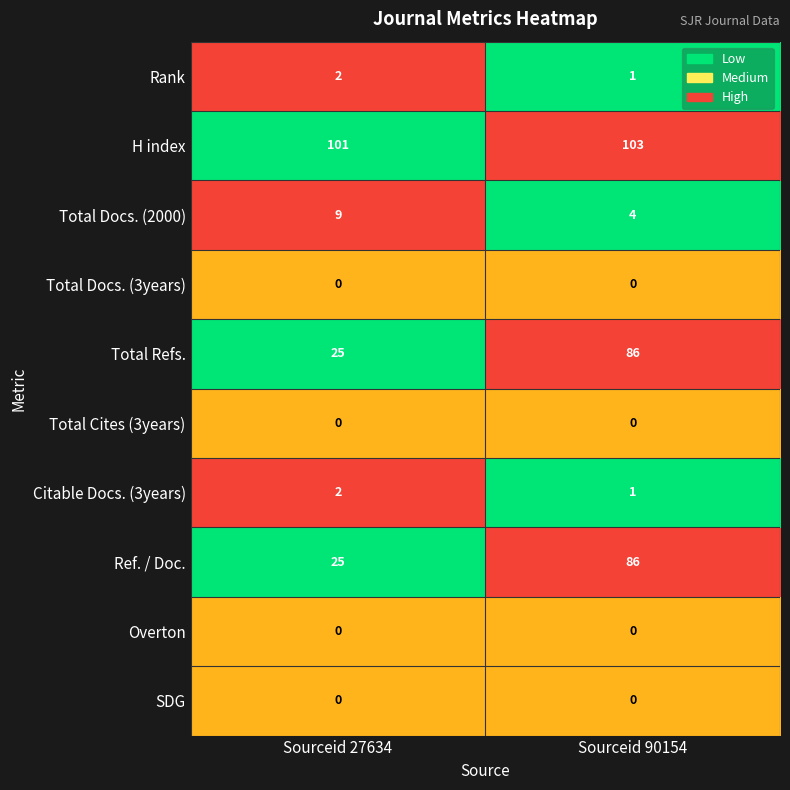

What is the difference between the highest and lowest values at Sourceid 90154?

103